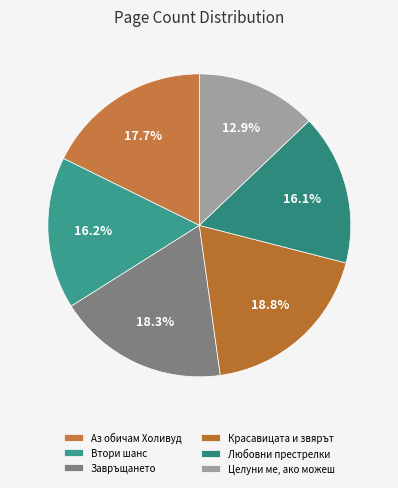

How many slices are in this pie chart?

6